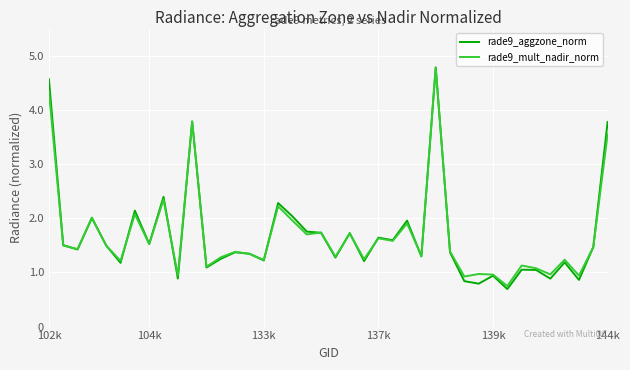

Which series has the widest spread of values?

rade9_aggzone_norm